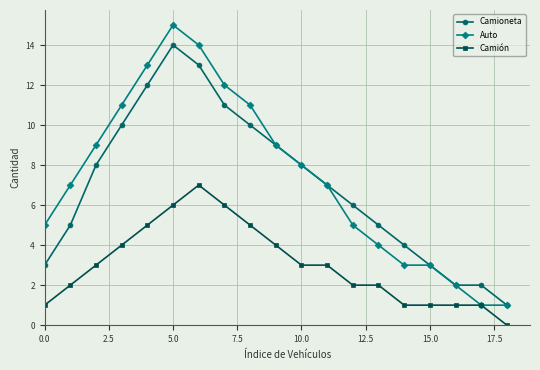

List the series in order of their peak value, highest first.

Auto, Camioneta, Camión